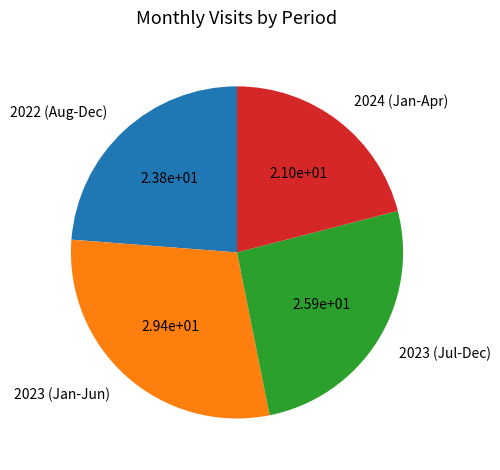

Which has a higher value, 2024 (Jan-Apr) or 2023 (Jan-Jun)?

2023 (Jan-Jun)